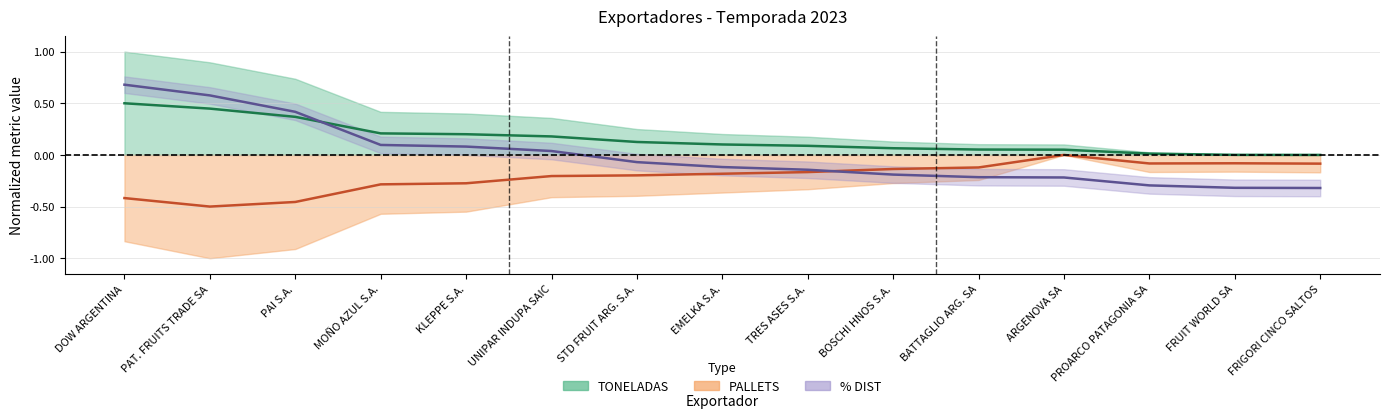

What is the label of the 6th point from the left?

UNIPAR INDUPA SAIC